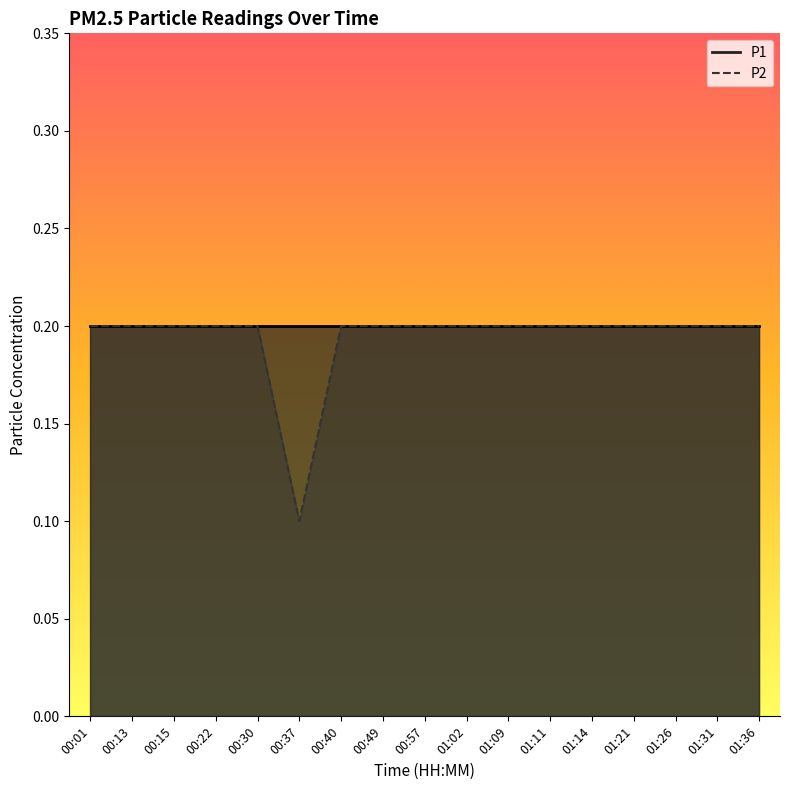

What is the sum of all values?

3.3